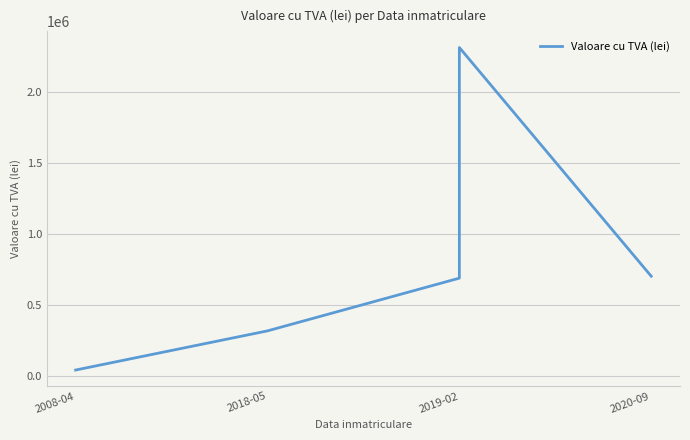

What is the approximate value at 2020-09?

703290.1